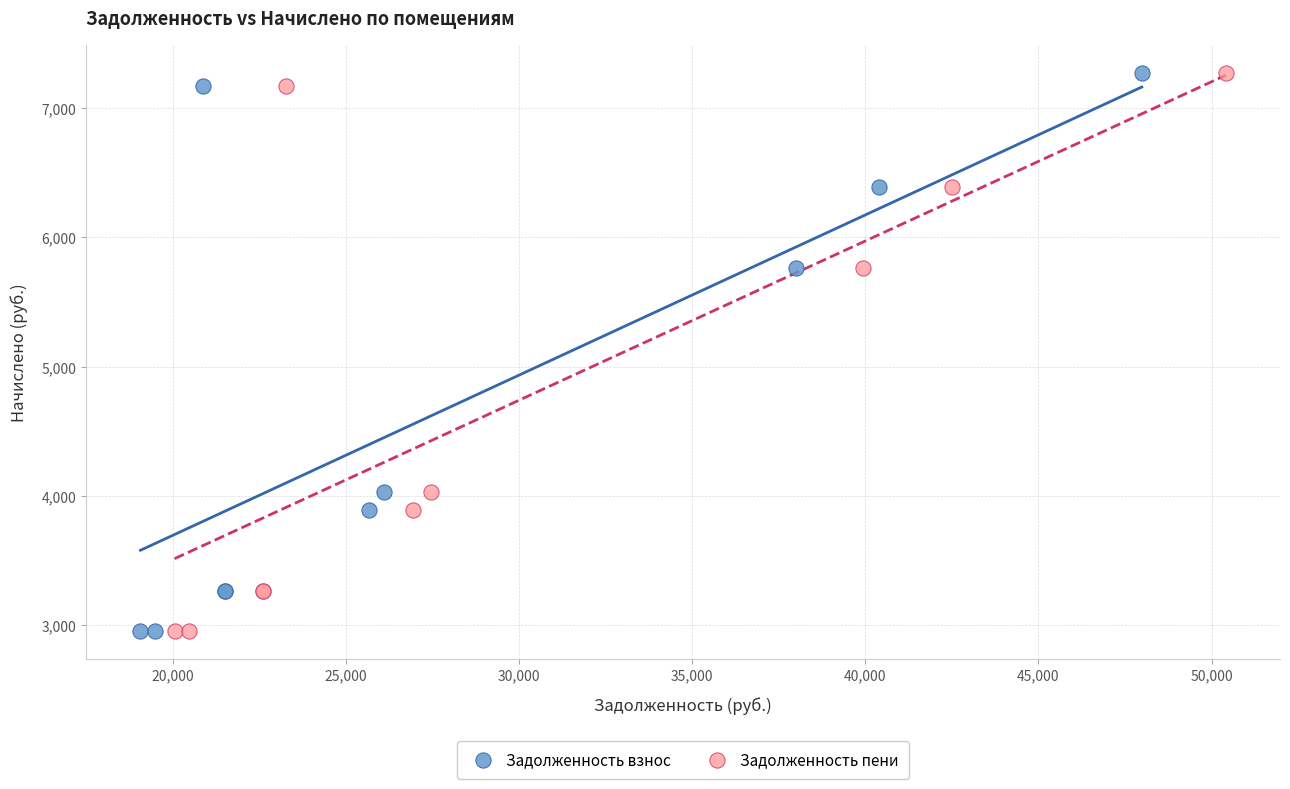

What are all the series names shown in the legend?

Задолженность взнос, Задолженность пени